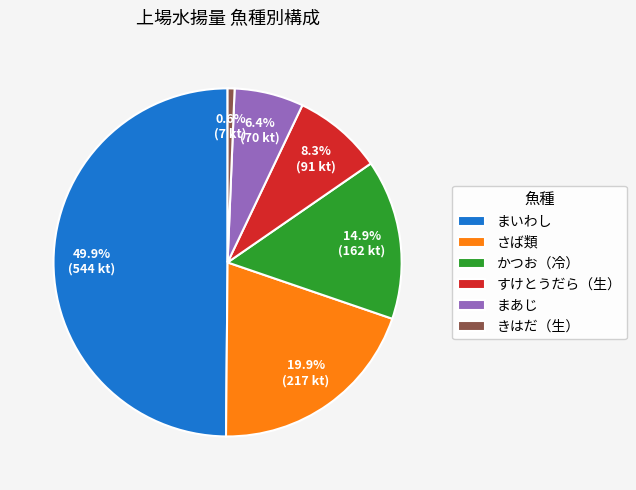

Which category has the smallest portion of the pie?

きはだ（生）